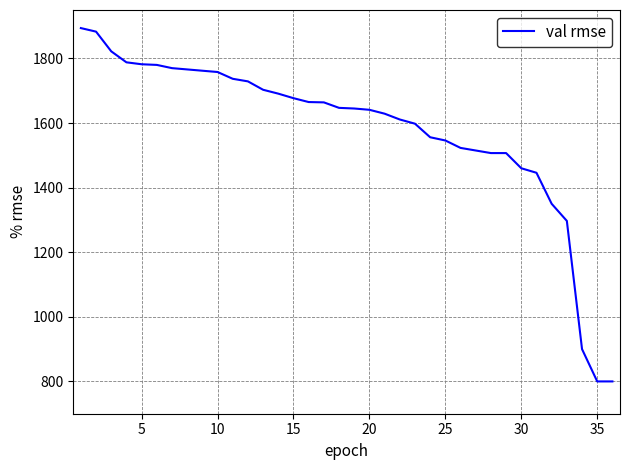

What is the average value?

1579